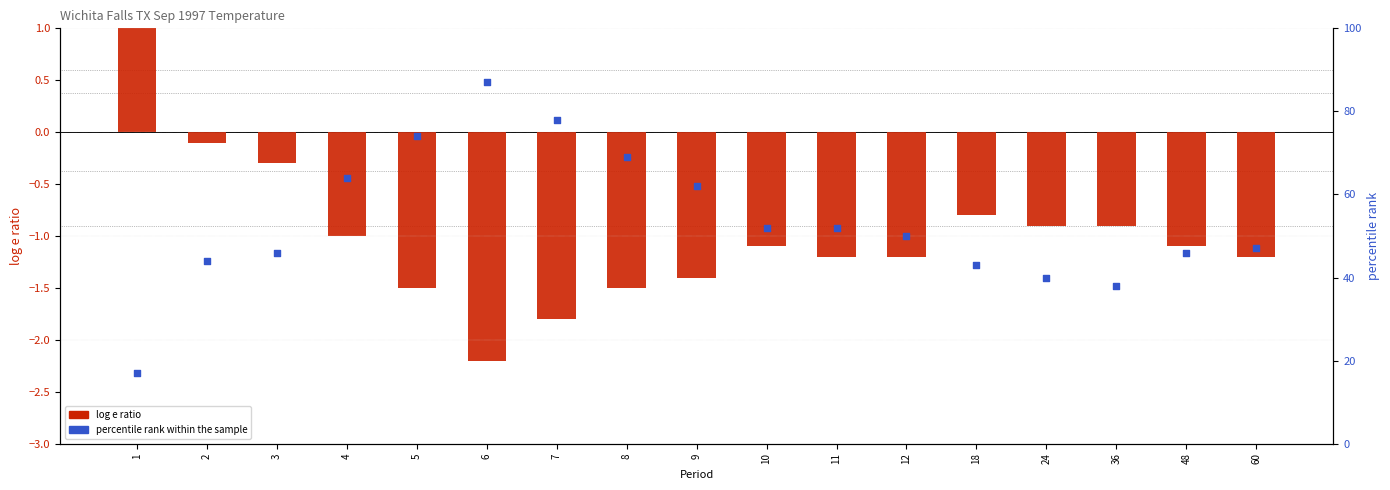

At how many categories does at least one series exceed 22?

16